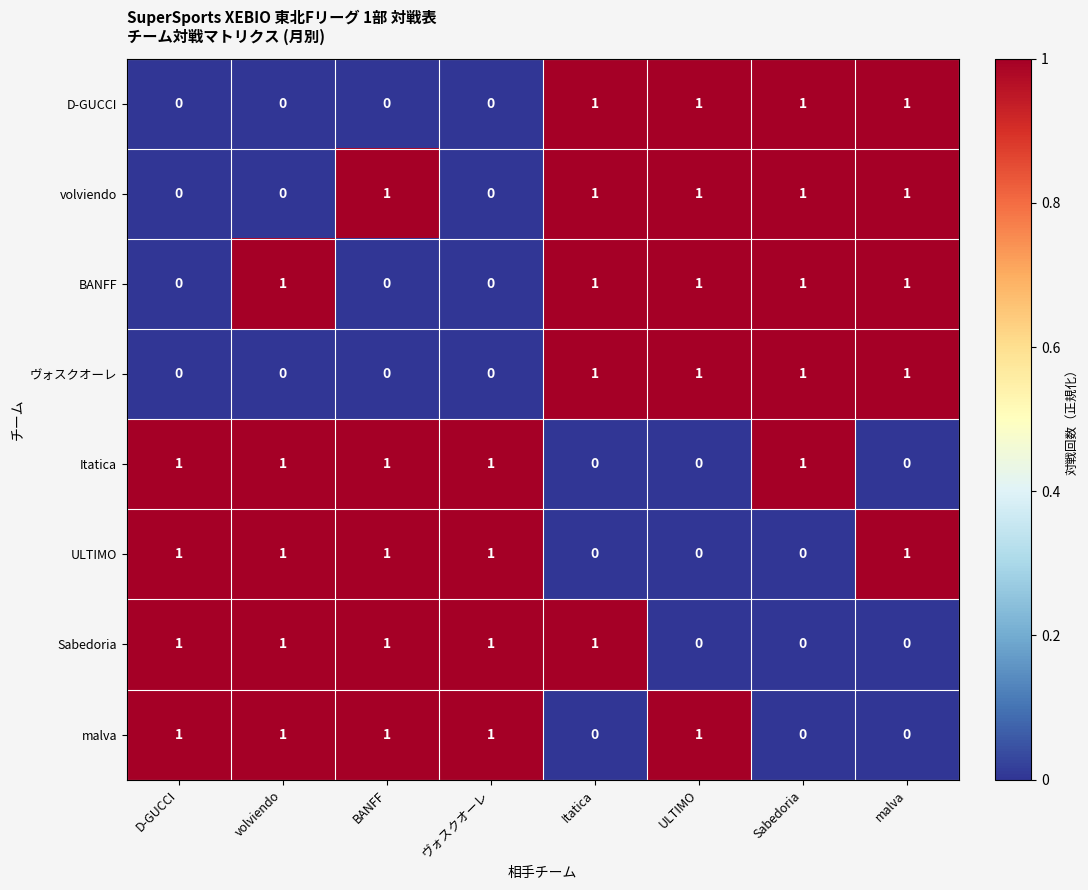

What is the total value across all series at Itatica?

5